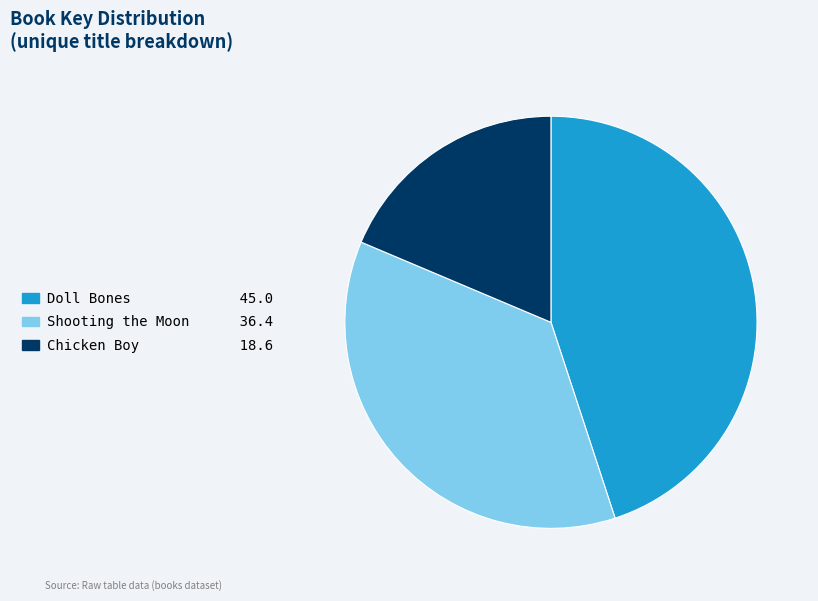

Is there a majority slice in this chart?

No